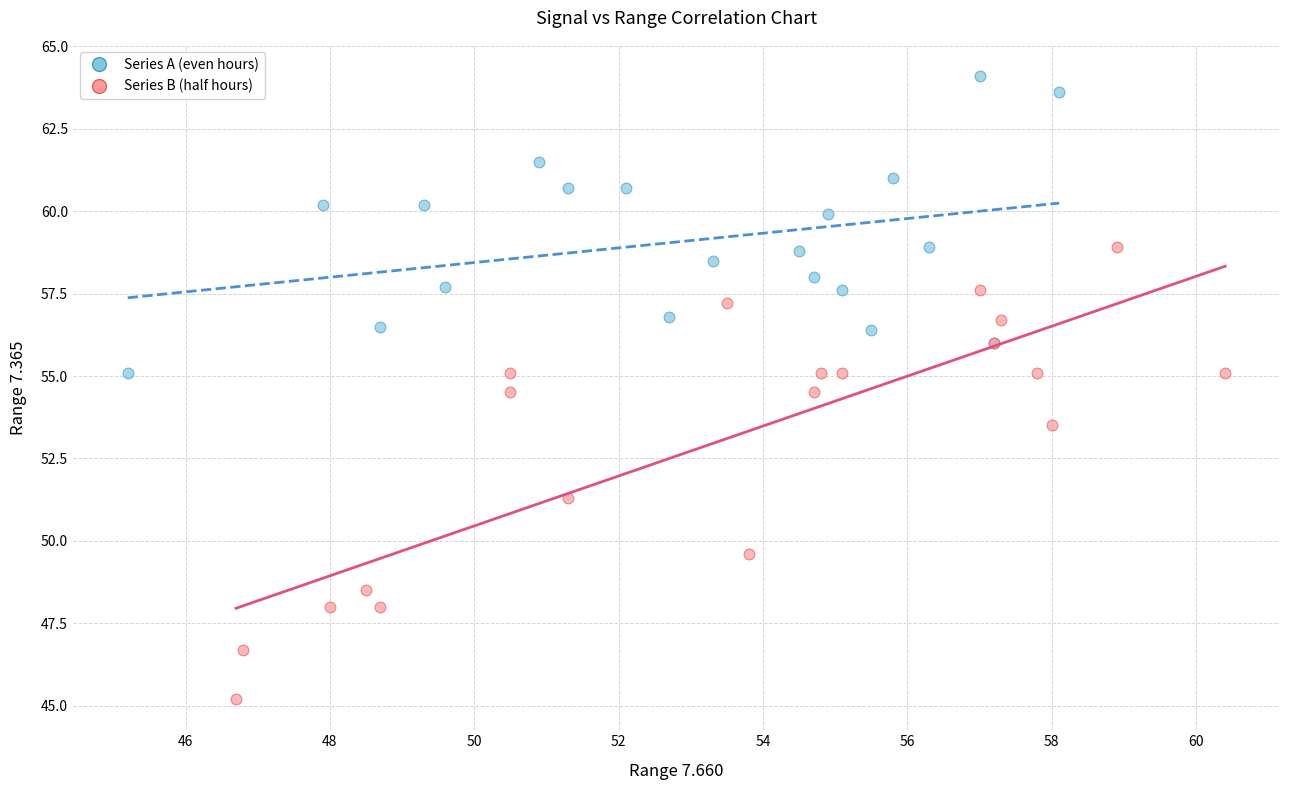

Which series reaches the minimum Y coordinate?

Series B (half hours)